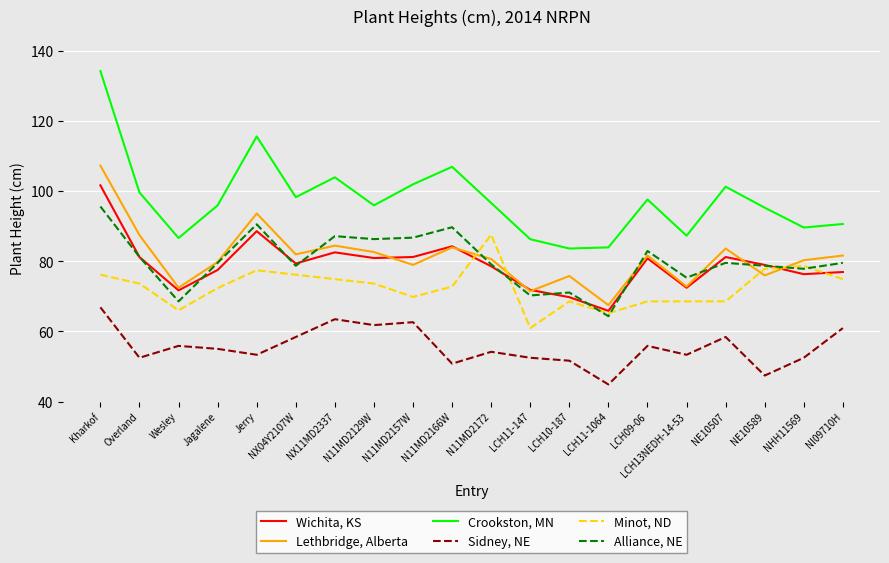

What position from the left is NE10589?

18